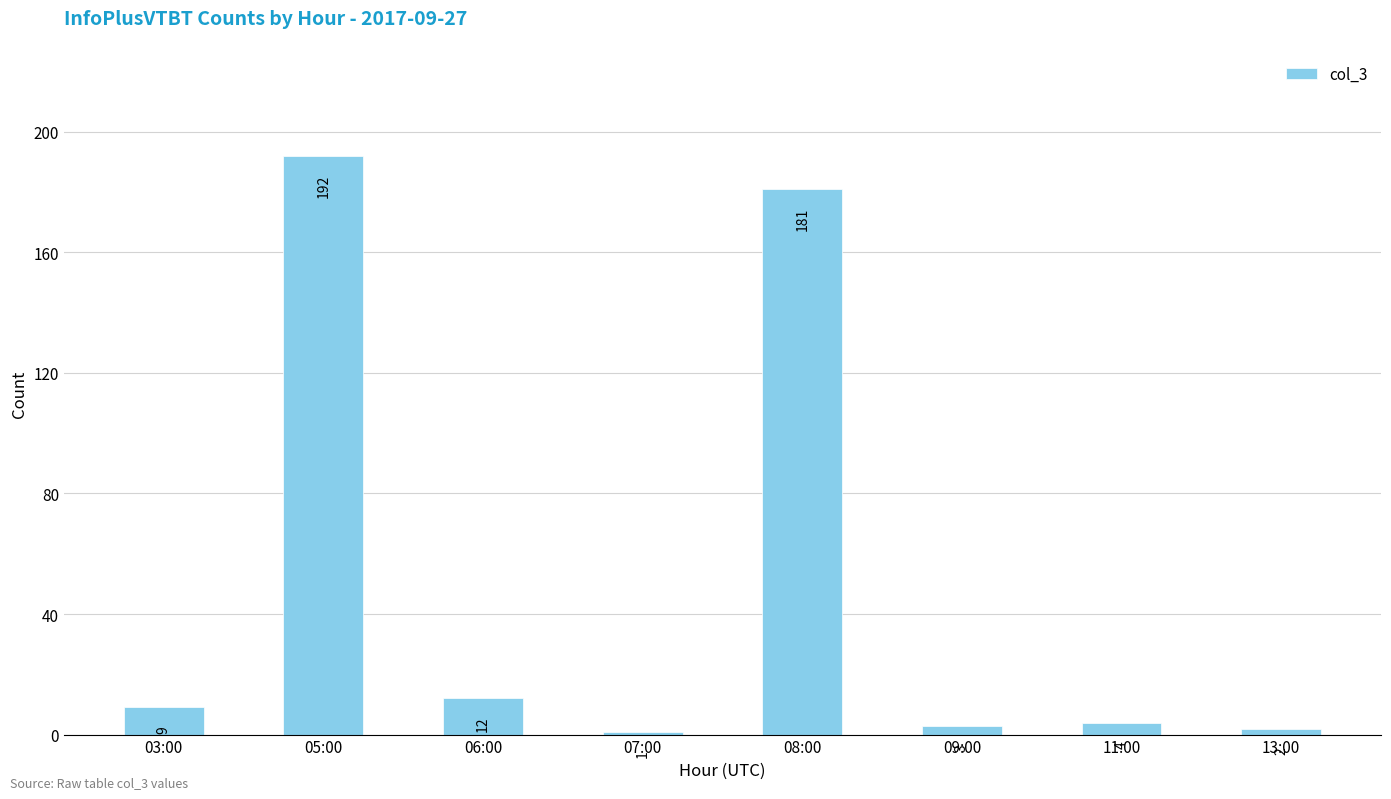

Is it true that the value at 08:00 is 257?

False